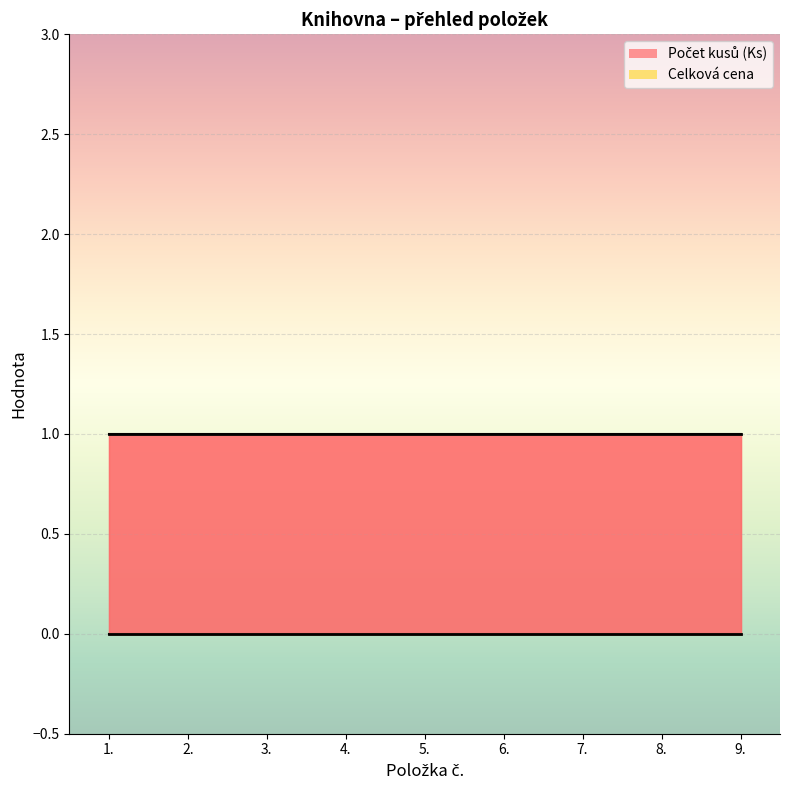

Count the number of categories in the chart.

9